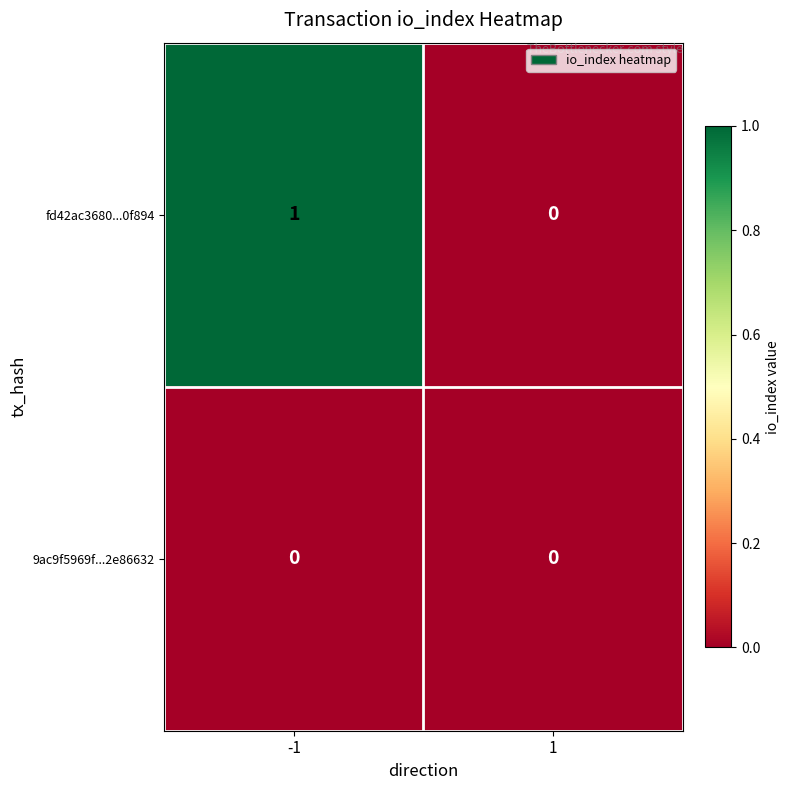

List the labels in order of fd42ac3680...0f894 value, smallest first.

1, -1